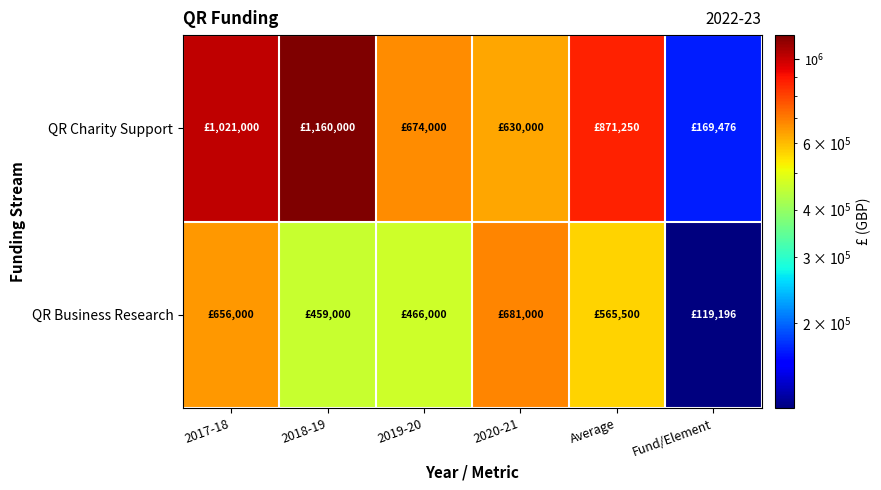

List the series in order of their overall mean, lowest first.

QR Business Research, QR Charity Support